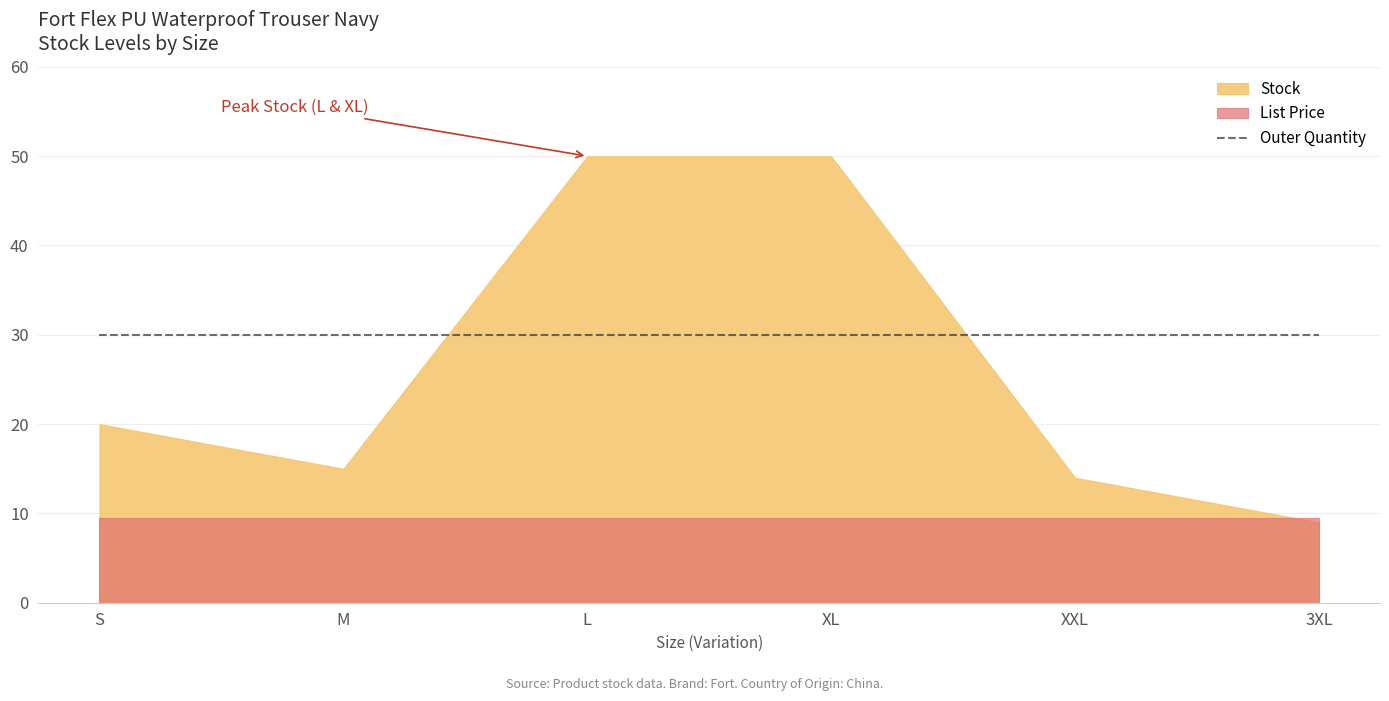

Reading right to left, what are all the values shown in this chart?

Stock: 9.0	14.0	50.0	50.0	15.0	20.0
List Price: 9.5	9.5	9.5	9.5	9.5	9.5
Outer Quantity: 30.0	30.0	30.0	30.0	30.0	30.0